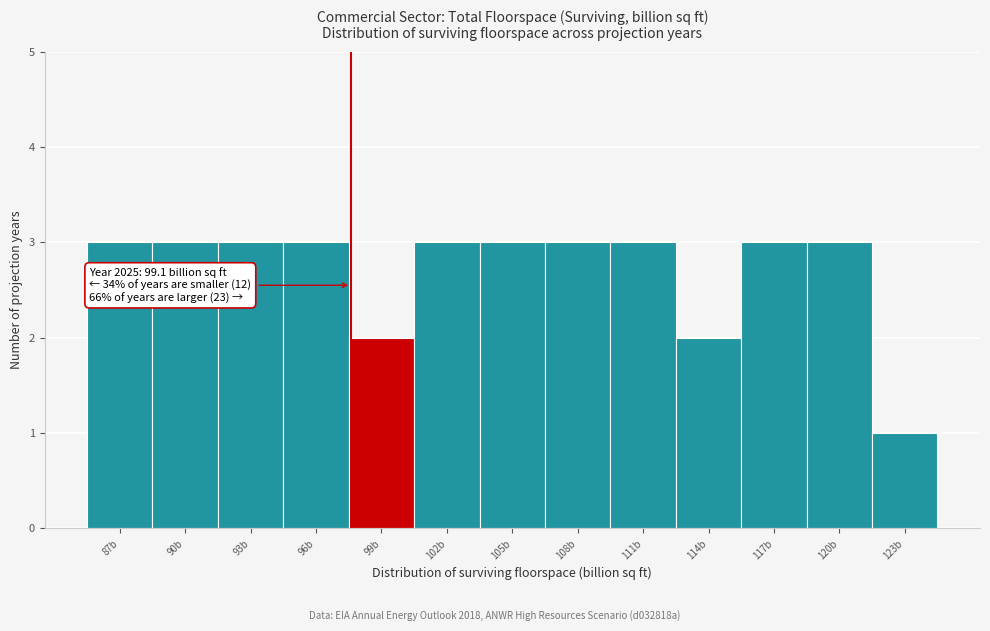

Reading right to left, what are all the values shown in this chart?

1	3	3	2	3	3	3	3	2	3	3	3	3